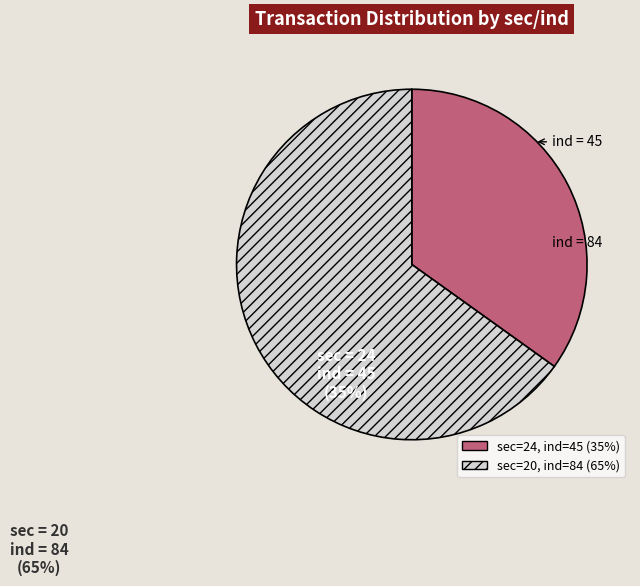

Is there a majority slice in this chart?

Yes